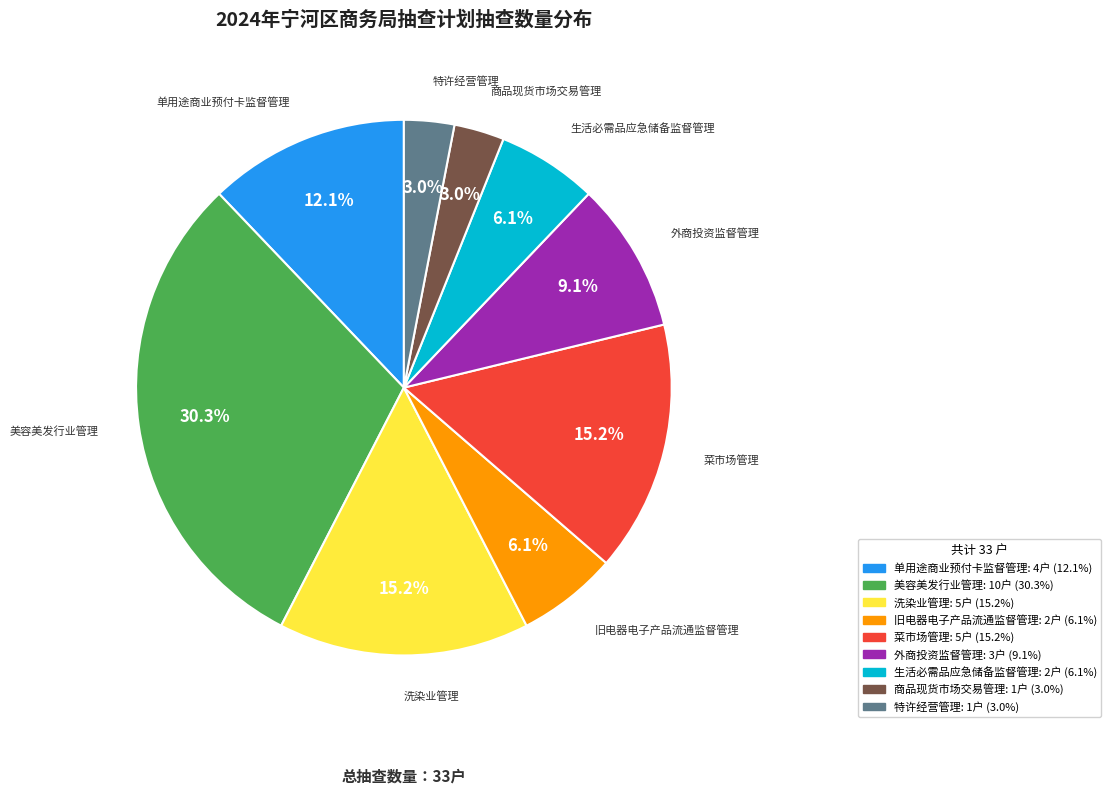

Between 美容美发行业管理 and 旧电器电子产品流通监督管理, which is larger?

美容美发行业管理